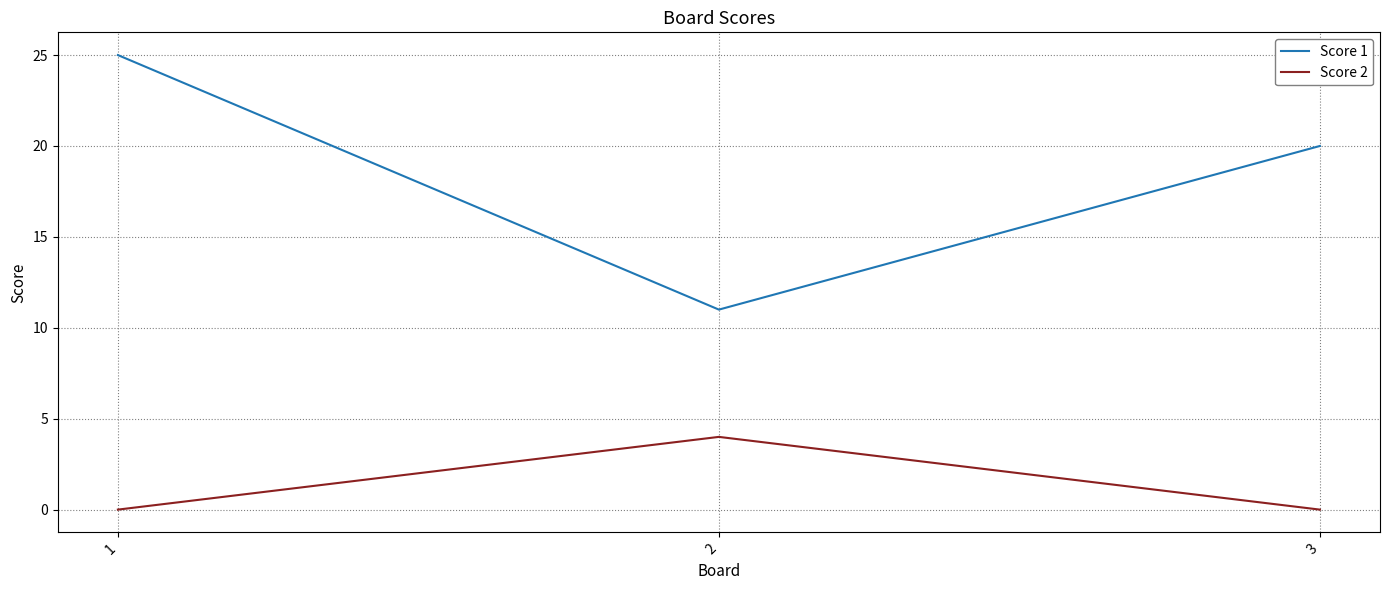

Which category has the highest value across all series?

1